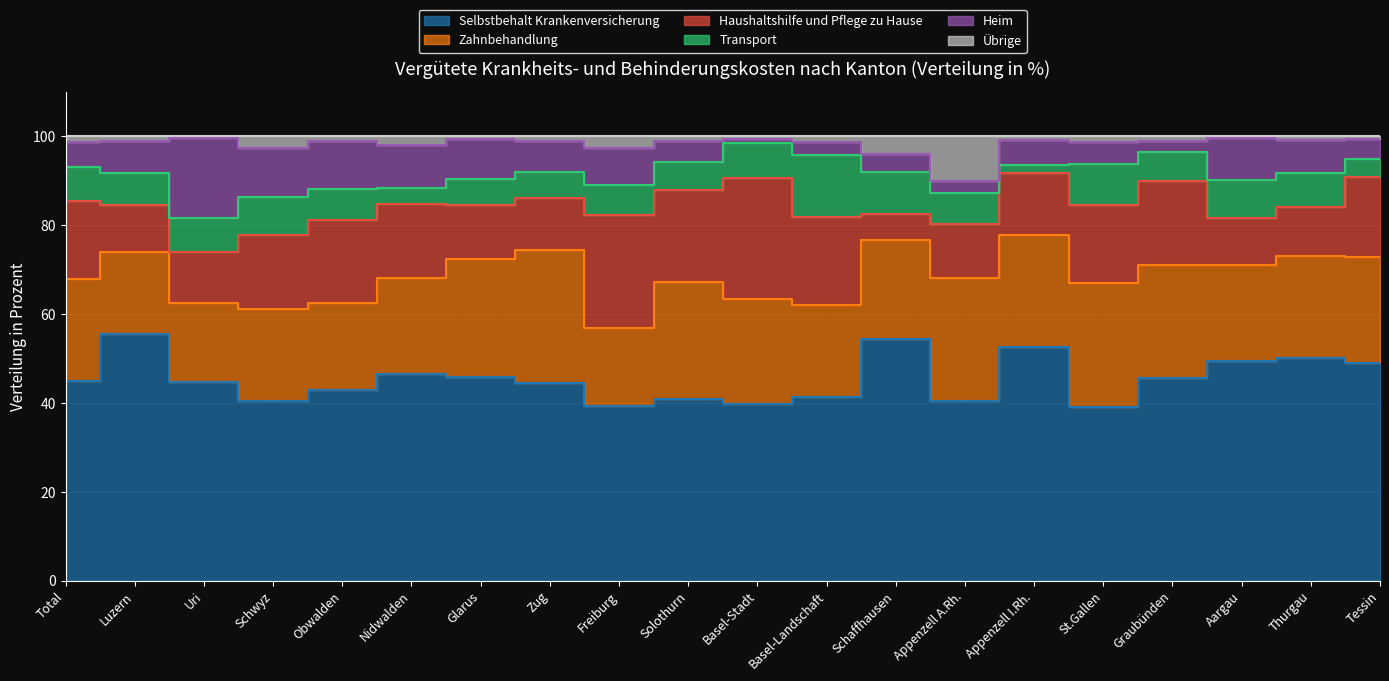

The Haushaltshilfe und Pflege zu Hause series shows 18.0 at Tessin. True or false?

True